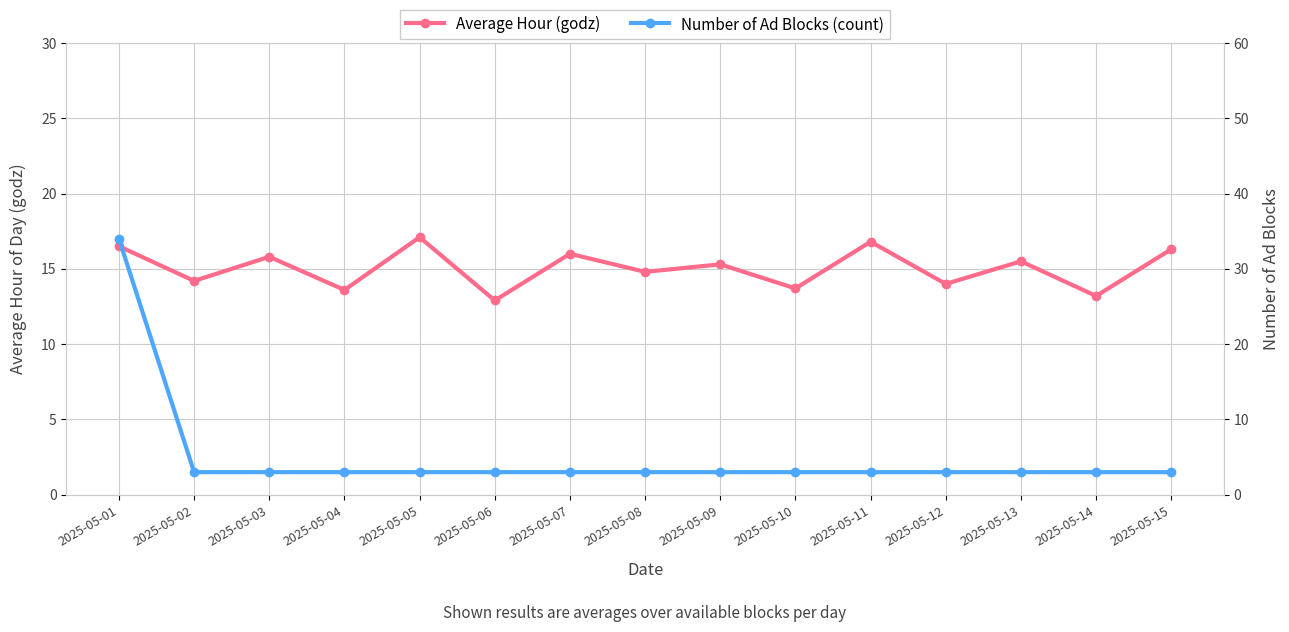

What is the spread (max minus min) of values at 2025-05-06?

9.9